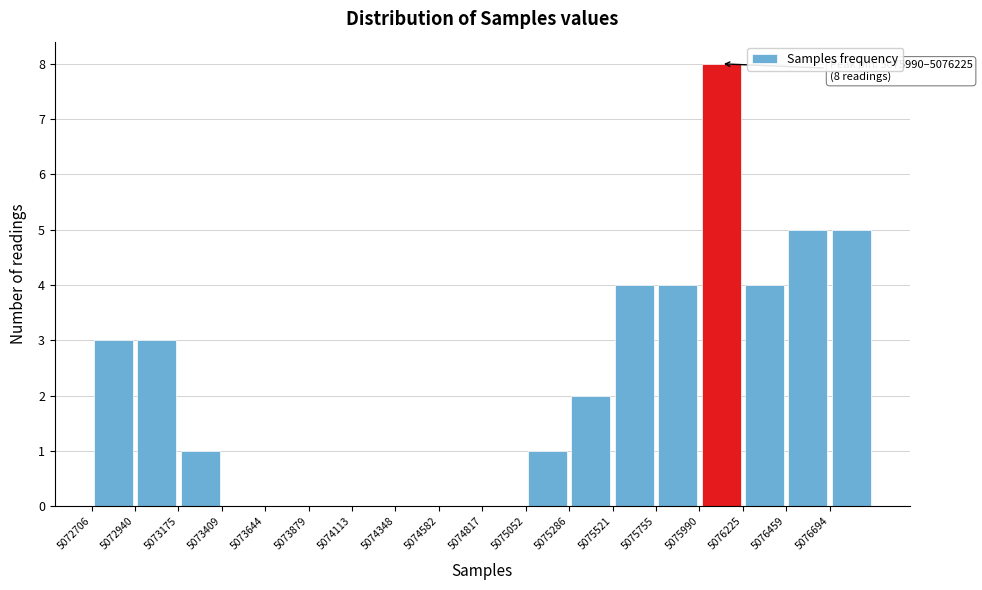

Over which range of the x-axis is the bar tallest?

5076000 to 5076250